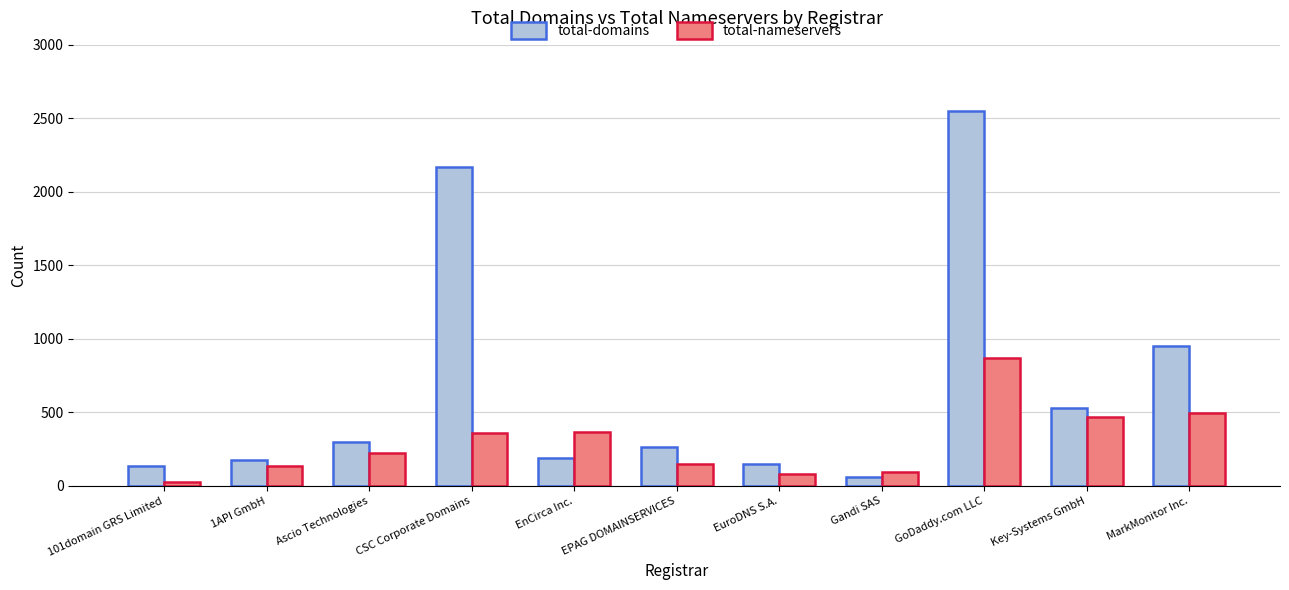

What is the maximum value shown in the chart?

2547